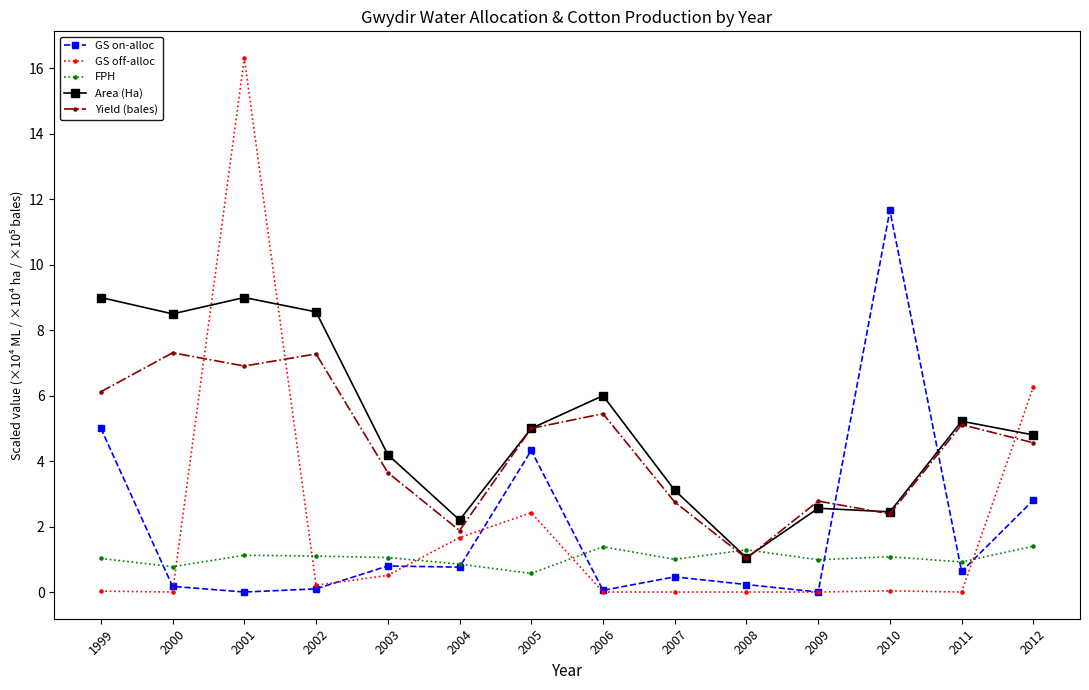

Does the chart have visible grid lines?

No